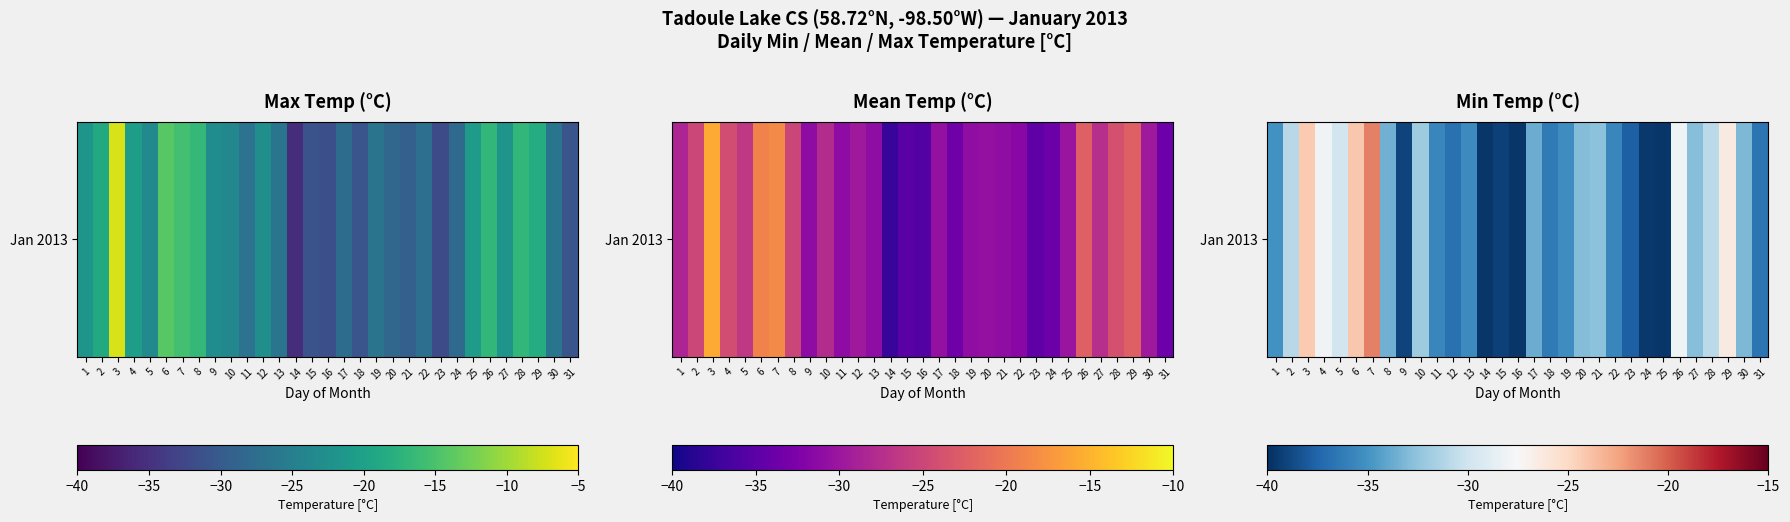

At which label is the value closest to -30?

5